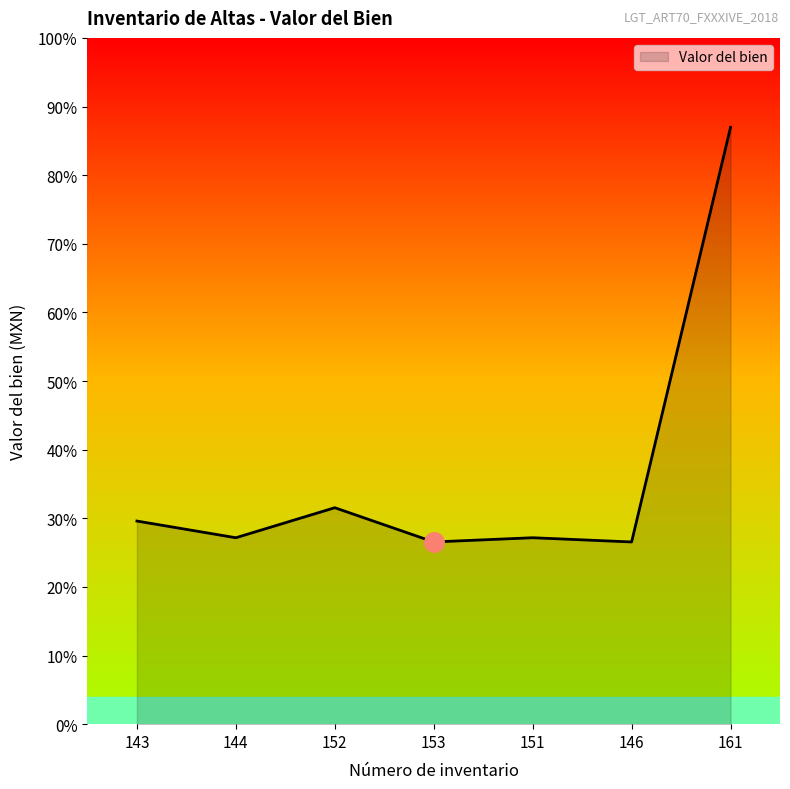

Is this an area chart (filled region under the line)?

Yes